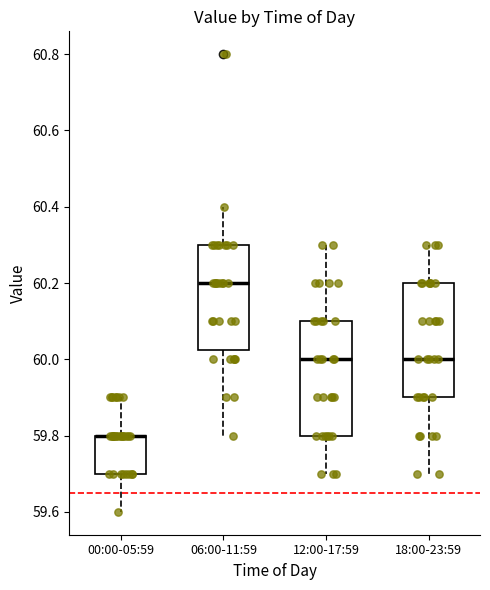

Reading left to right, read every box against the y-axis: the position of its median line, the range the box covers, and the ends of its whiskers. The values are not printed on the chart, so give them approximately, as read against the axis.

00:00-05:59: median 59.80 (drawn on the box's upper edge), box 59.70 to 59.80, whiskers 59.60 to 59.90
06:00-11:59: median 60.20, box 60.02 to 60.30, whiskers 59.80 to 60.40
12:00-17:59: median 60.00, box 59.80 to 60.10, whiskers 59.70 to 60.30
18:00-23:59: median 60.00, box 59.90 to 60.20, whiskers 59.70 to 60.30